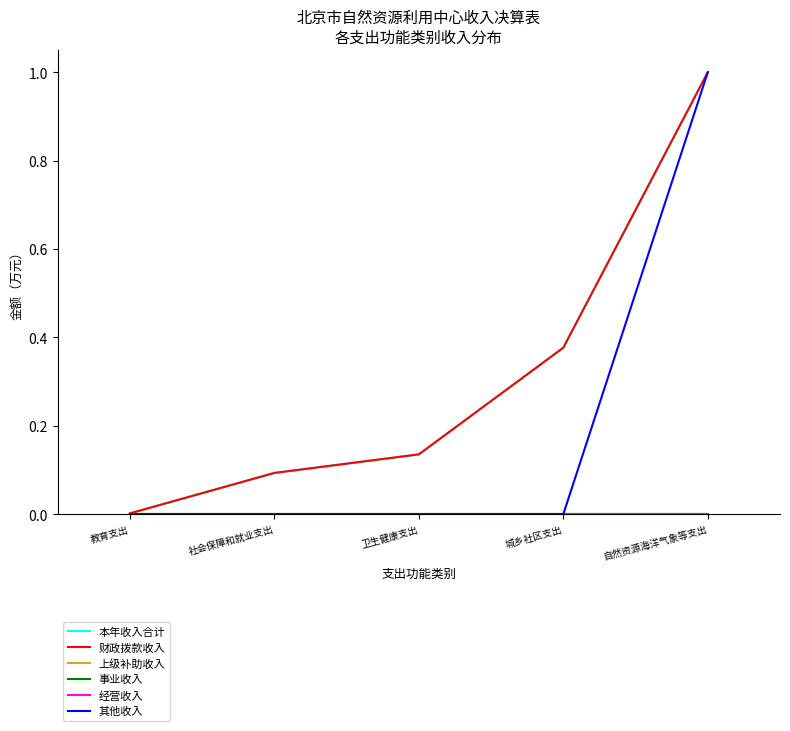

Does the chart have visible grid lines?

No